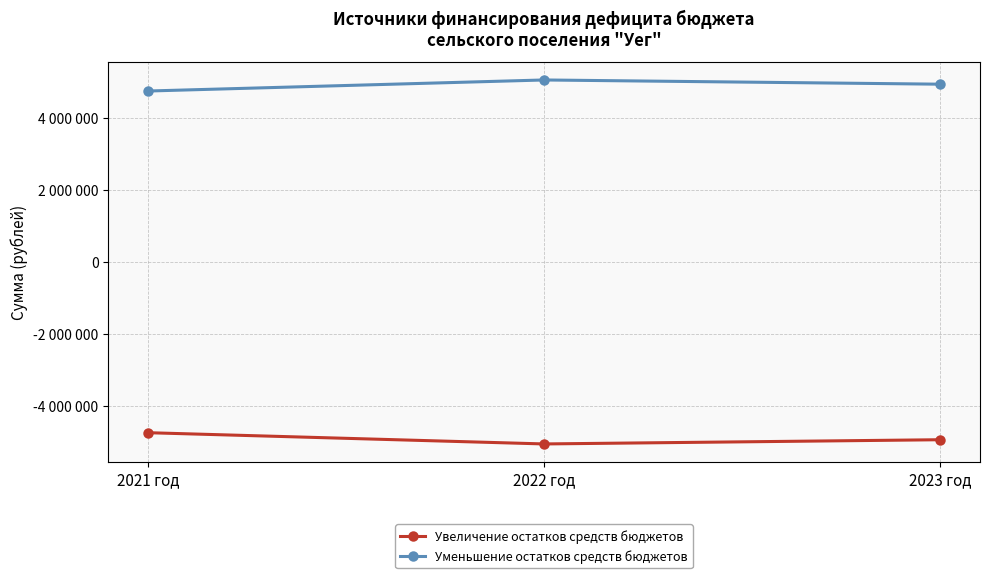

Where does the Увеличение остатков средств бюджетов series first go above -4937460?

2021 год